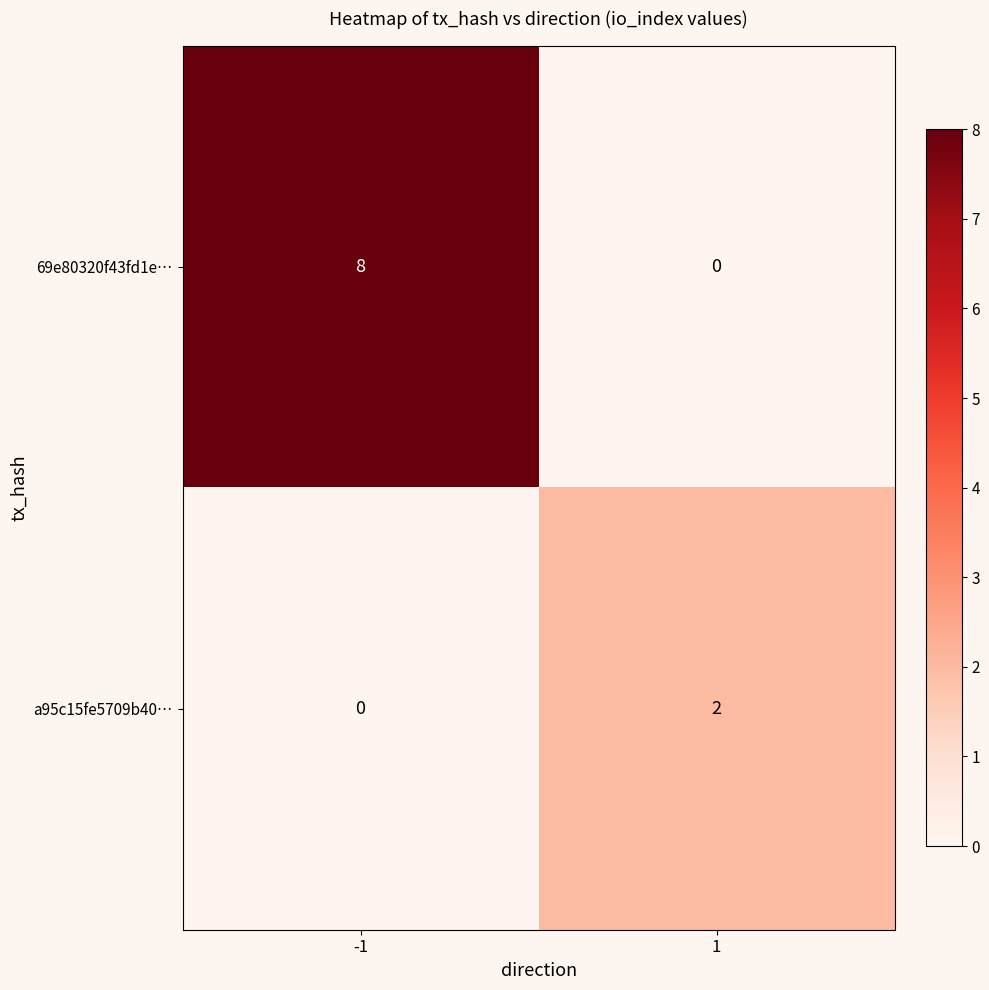

What is the maximum value for 69e80320f43fd1e…?

8